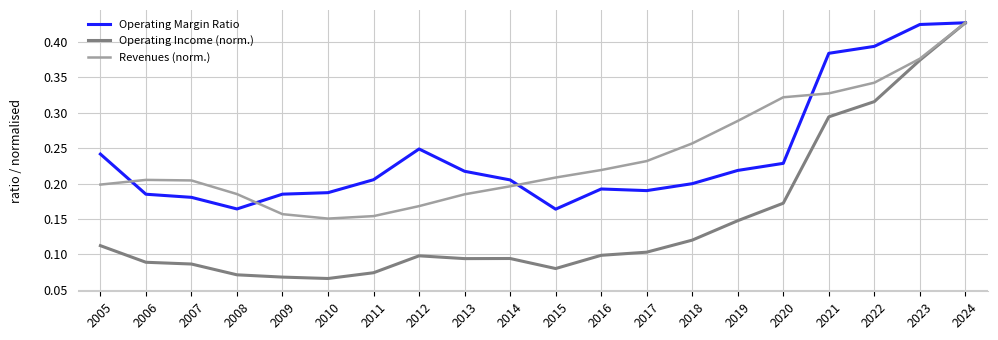

At how many categories does at least one series exceed 0?

20